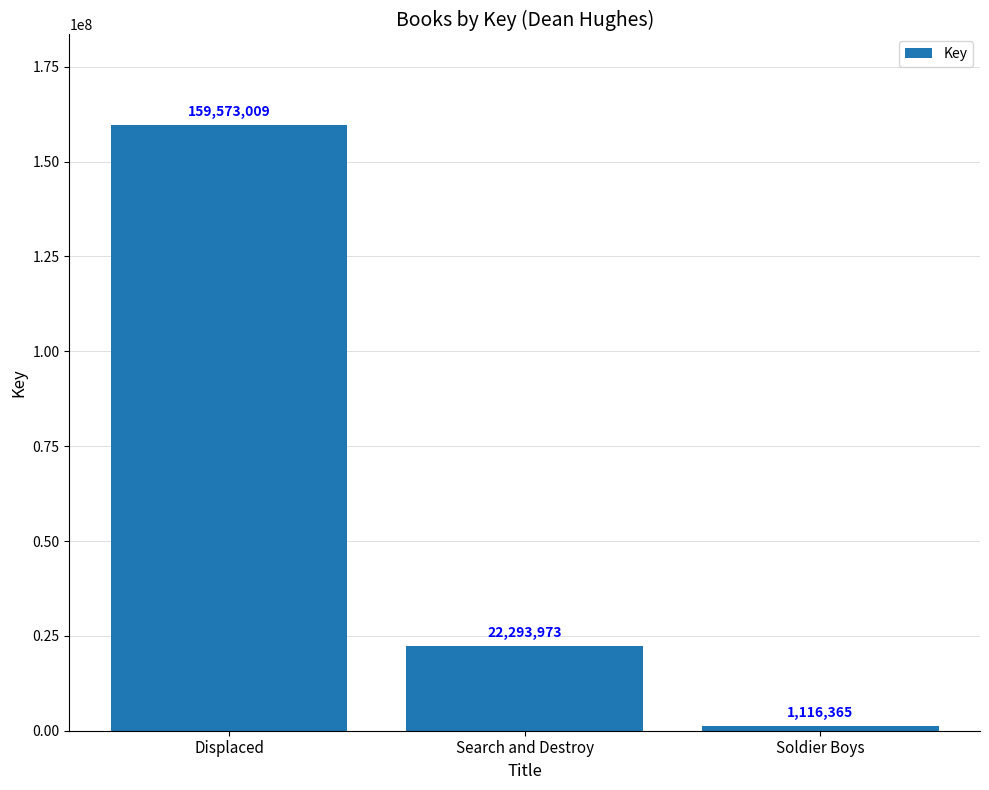

Count the values in the range 1116365 to 159573009.

3